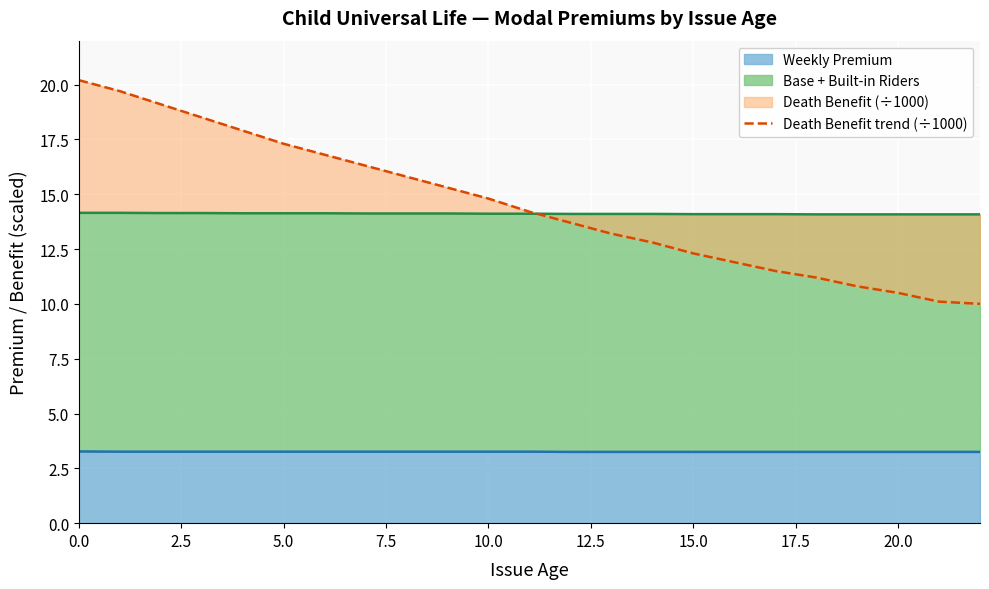

What is the highest value of the Weekly Premium series?

3.3